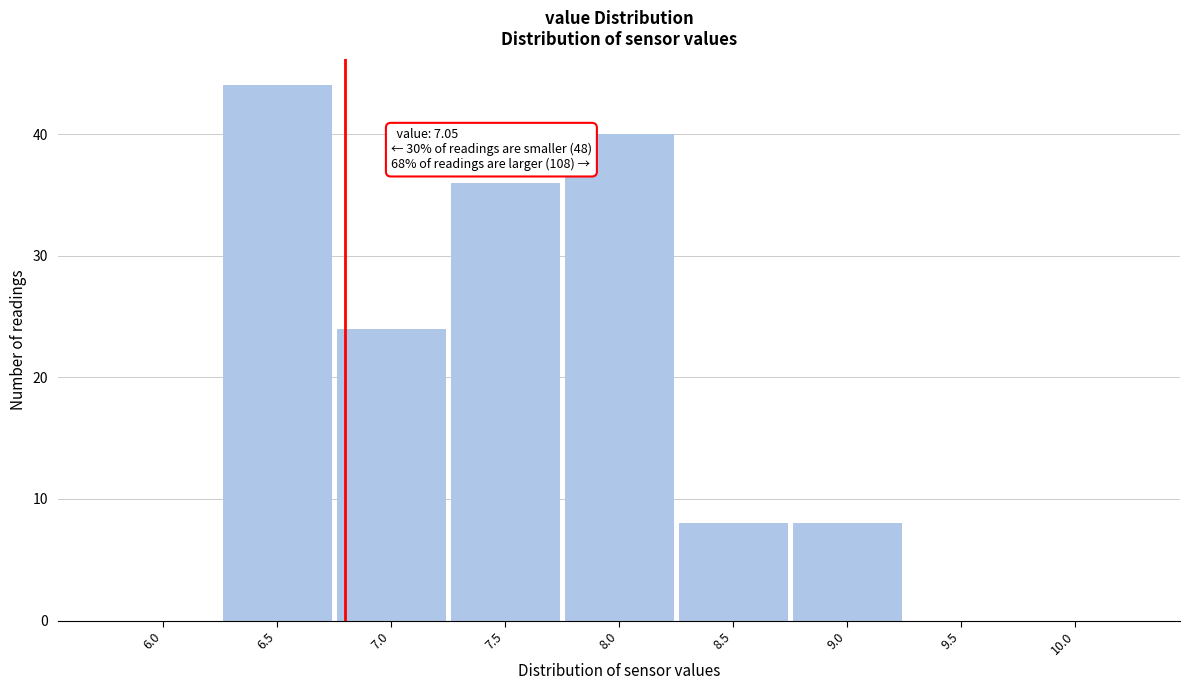

Reading left to right, extract all data points from this chart.

6.0=0	6.5=44	7.0=24	7.5=36	8.0=40	8.5=8	9.0=8	9.5=0	10.0=0